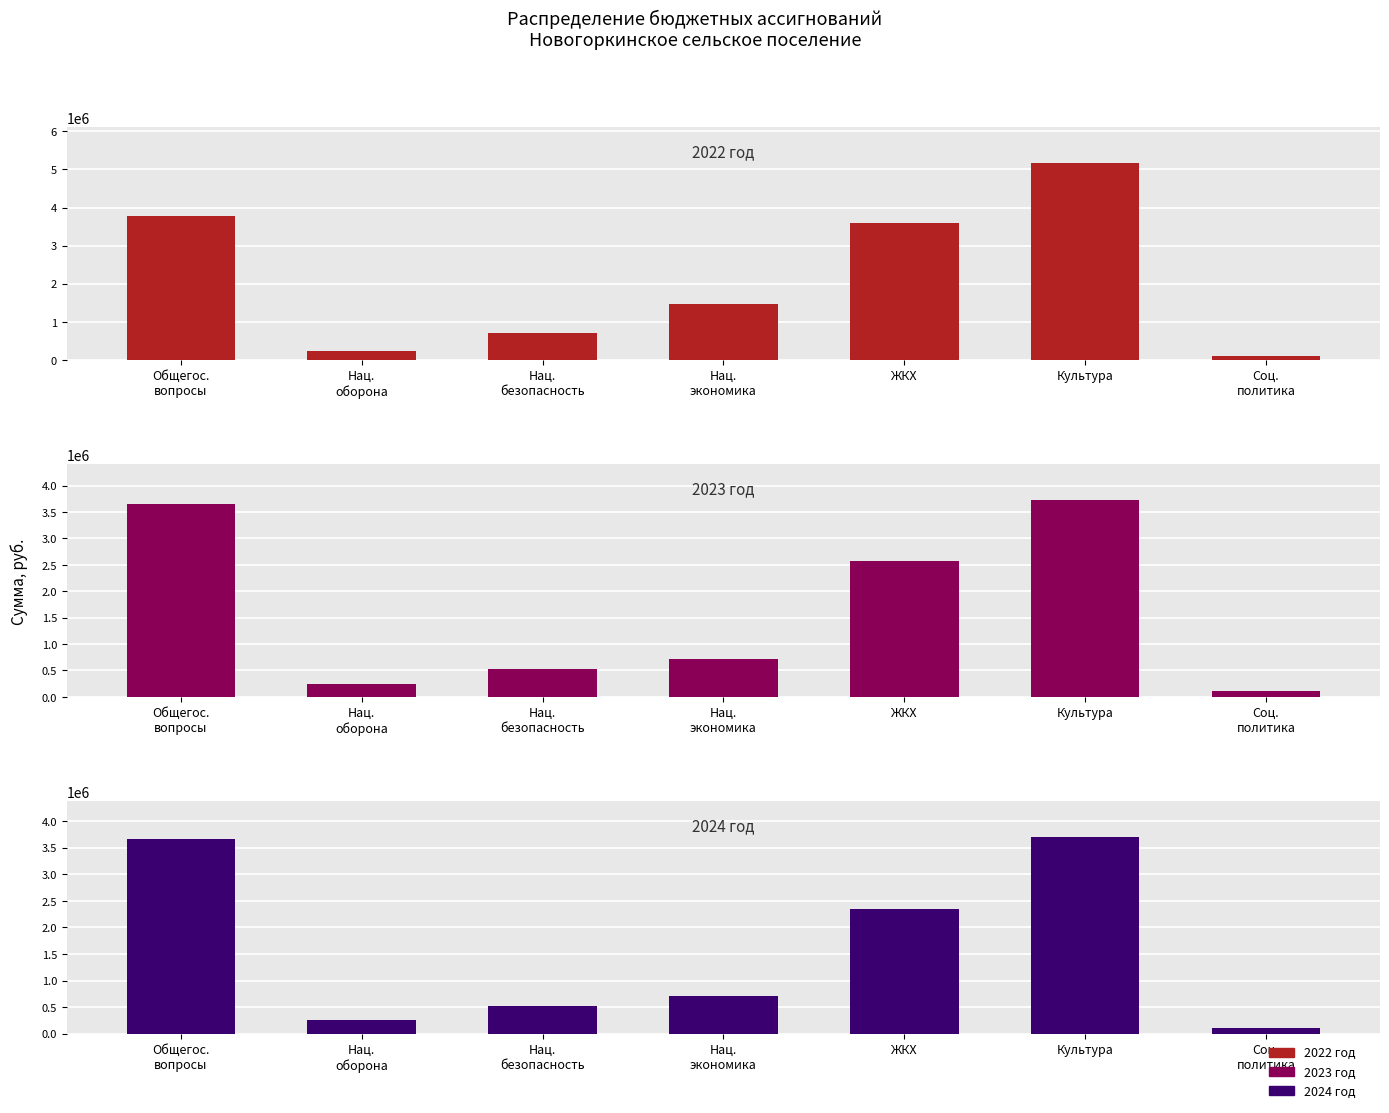

Reading left to right, what are all the values shown in this chart?

2022 год: Общегос.
вопросы=3779830.9	Нац.
оборона=238850.0	Нац.
безопасность=705000.0	Нац.
экономика=1467208.0	ЖКХ=3604386.5	Культура=5171290.0	Соц.
политика=108000.0
2023 год: Общегос.
вопросы=3651221.4	Нац.
оборона=246500.0	Нац.
безопасность=525000.0	Нац.
экономика=716355.0	ЖКХ=2582000.0	Культура=3731281.5	Соц.
политика=108000.0
2024 год: Общегос.
вопросы=3661221.4	Нац.
оборона=254900.0	Нац.
безопасность=525000.0	Нац.
экономика=716355.0	ЖКХ=2352000.0	Культура=3705749.5	Соц.
политика=108000.0